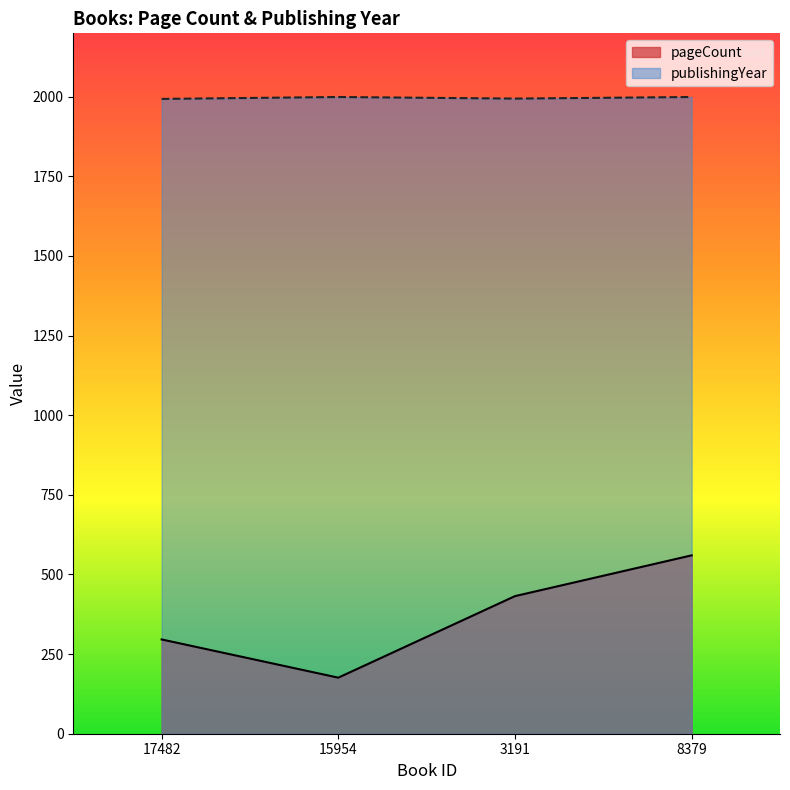

Where is the first local minimum for pageCount?

15954